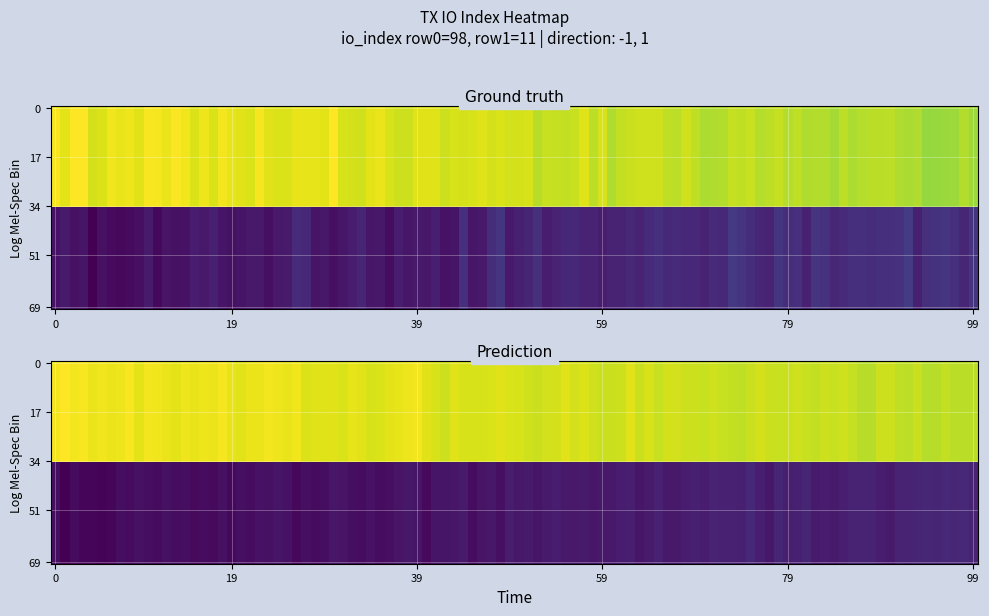

How many series are shown in this chart?

2